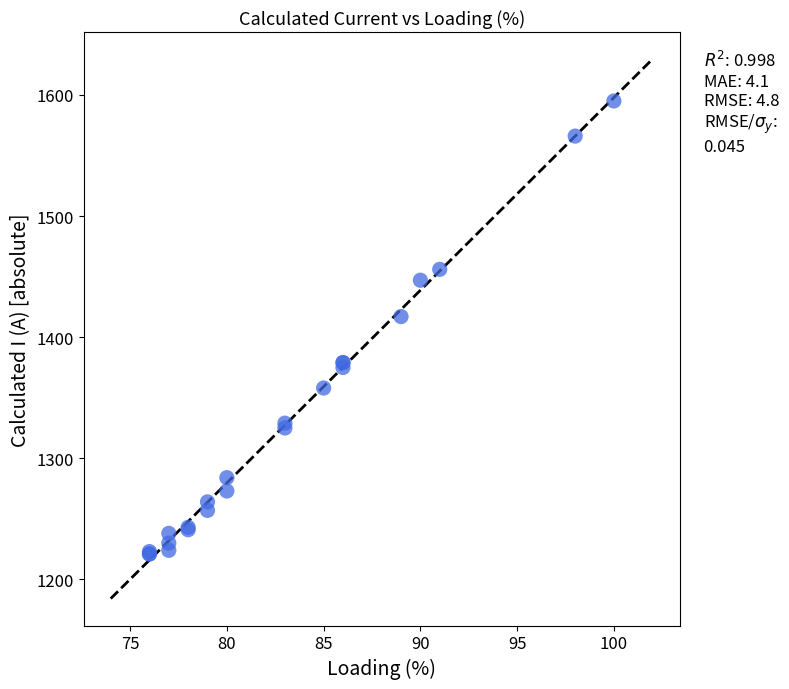

What Y value in the scatter plot is closest to 1408?

1417